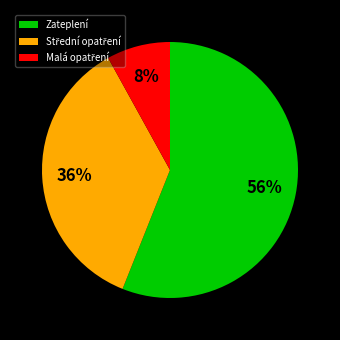

Which category accounts for the majority?

Zateplení